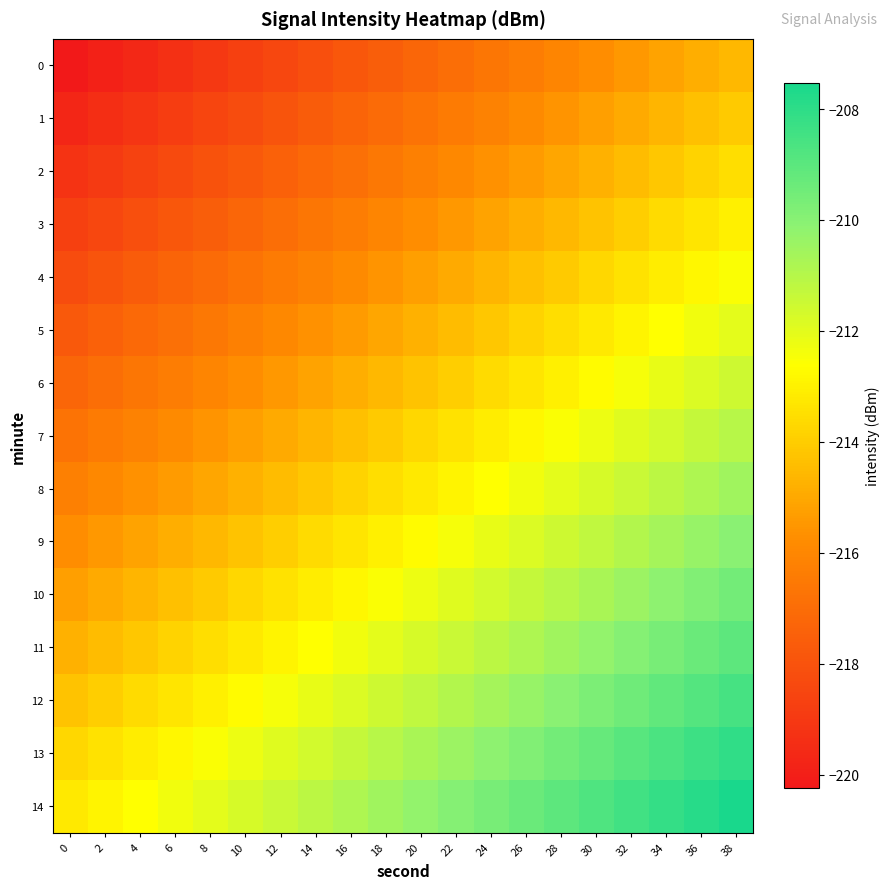

What is the total value across all series at 26?

-3192.6